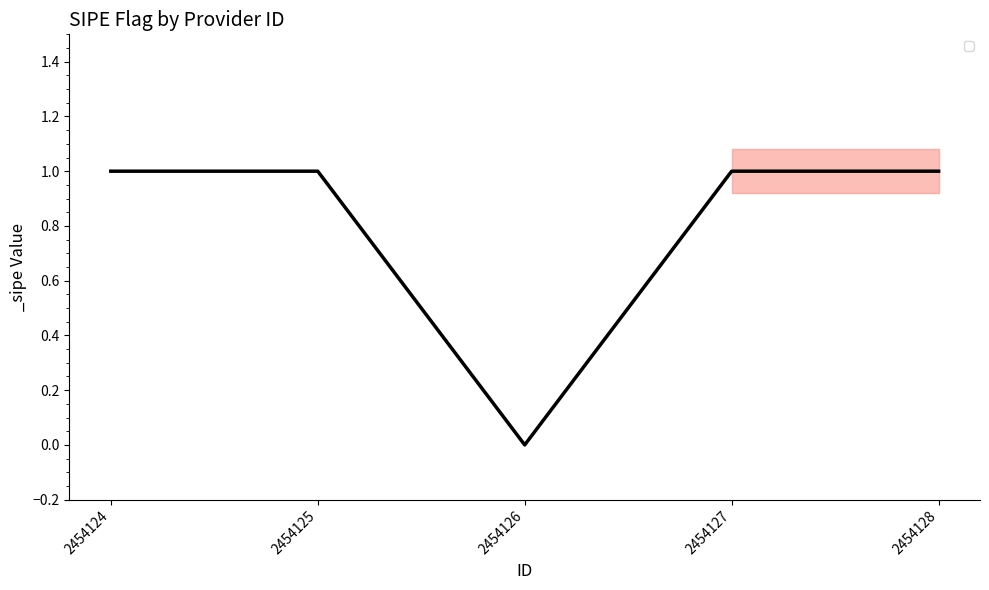

List the labels in order of value, smallest first.

2454126, 2454124, 2454125, 2454127, 2454128